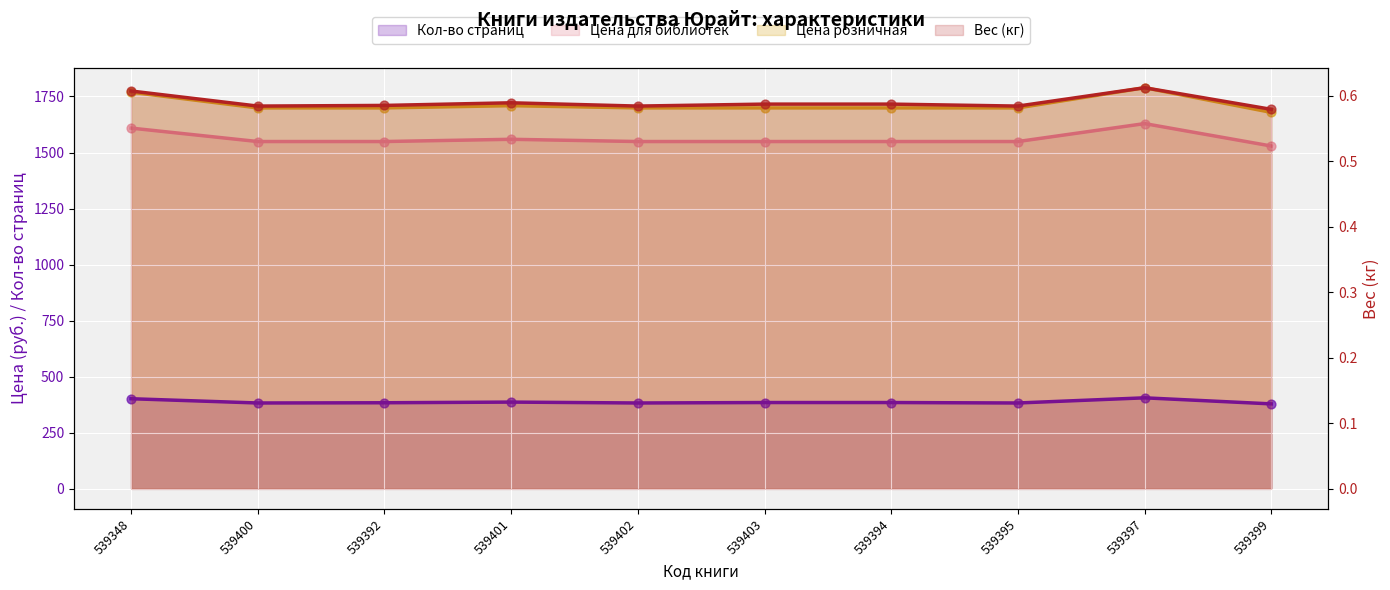

Which series has the largest Y range (max minus min)?

Цена розничная